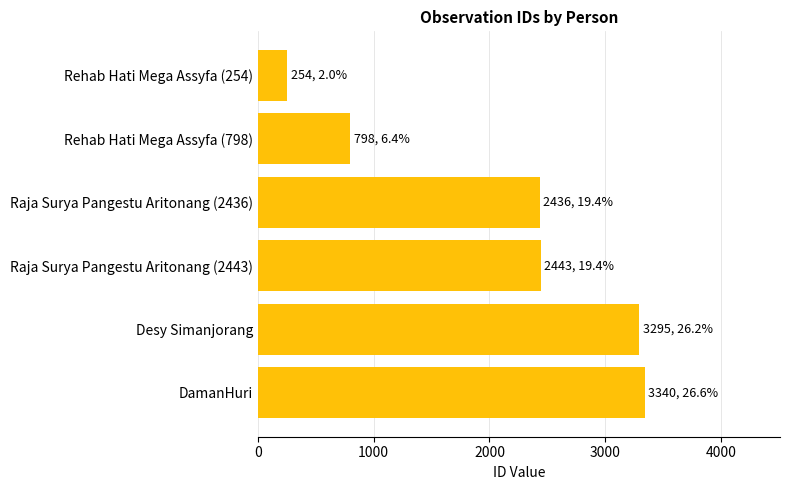

The chart shows a value of 2436 at Raja Surya Pangestu Aritonang (2436). True or false?

True